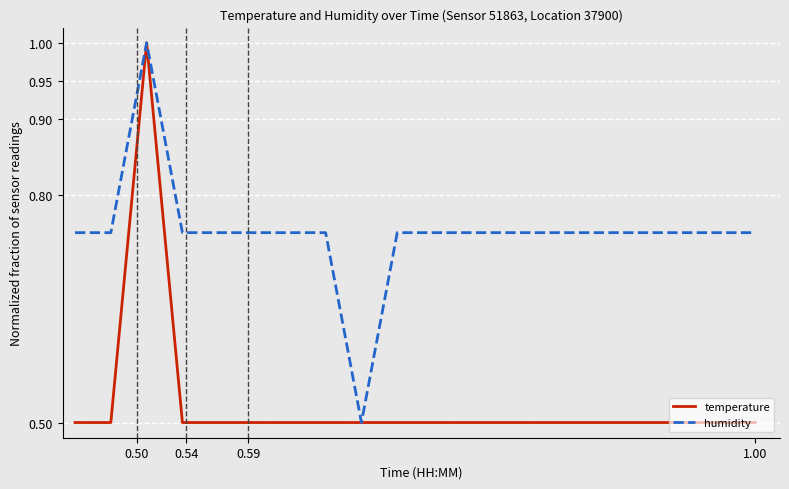

Rank the series by their average value, from lowest to highest.

temperature, humidity